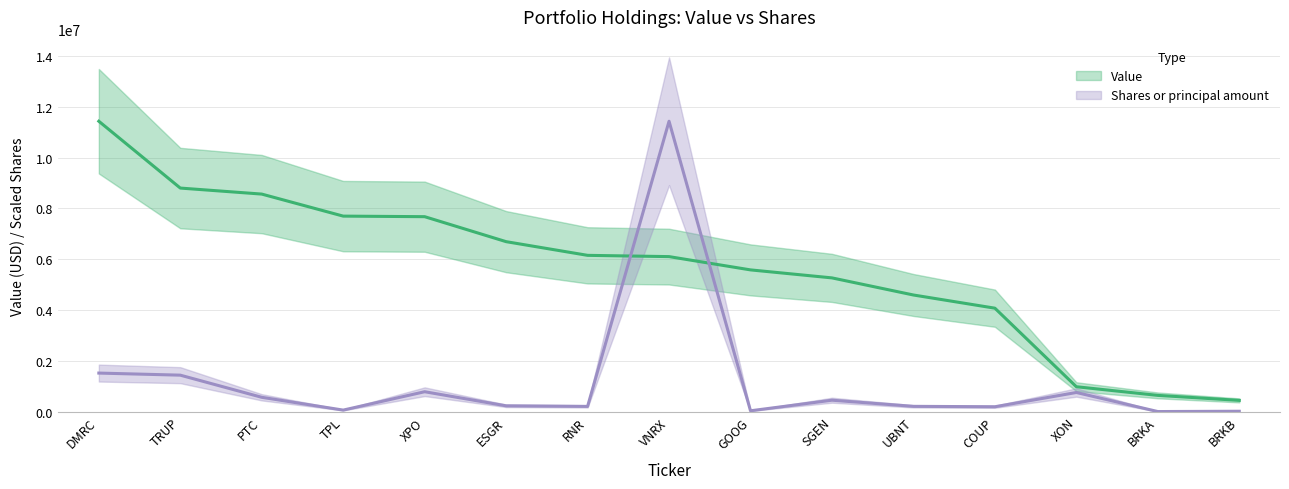

Between UBNT and RNR, which is larger?

RNR